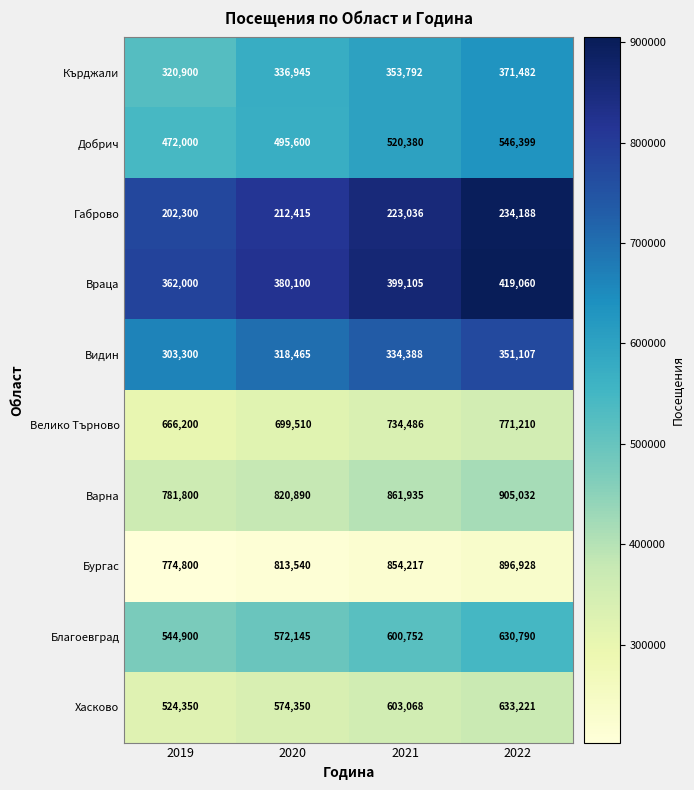

True or false: Бургас has a value of 1280889 at 2021.

False